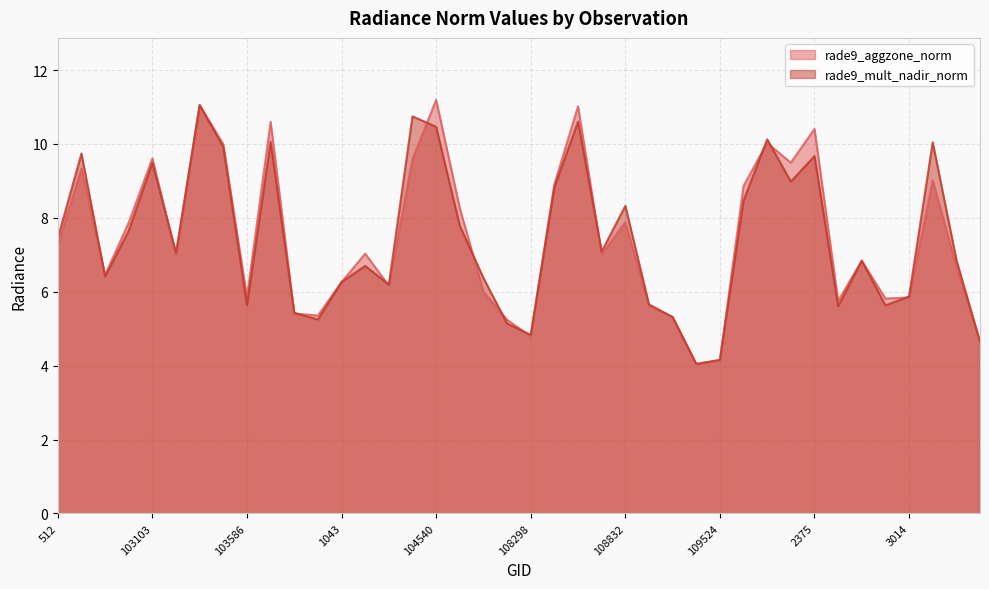

Rank the series by their maximum value, from highest to lowest.

rade9_aggzone_norm, rade9_mult_nadir_norm